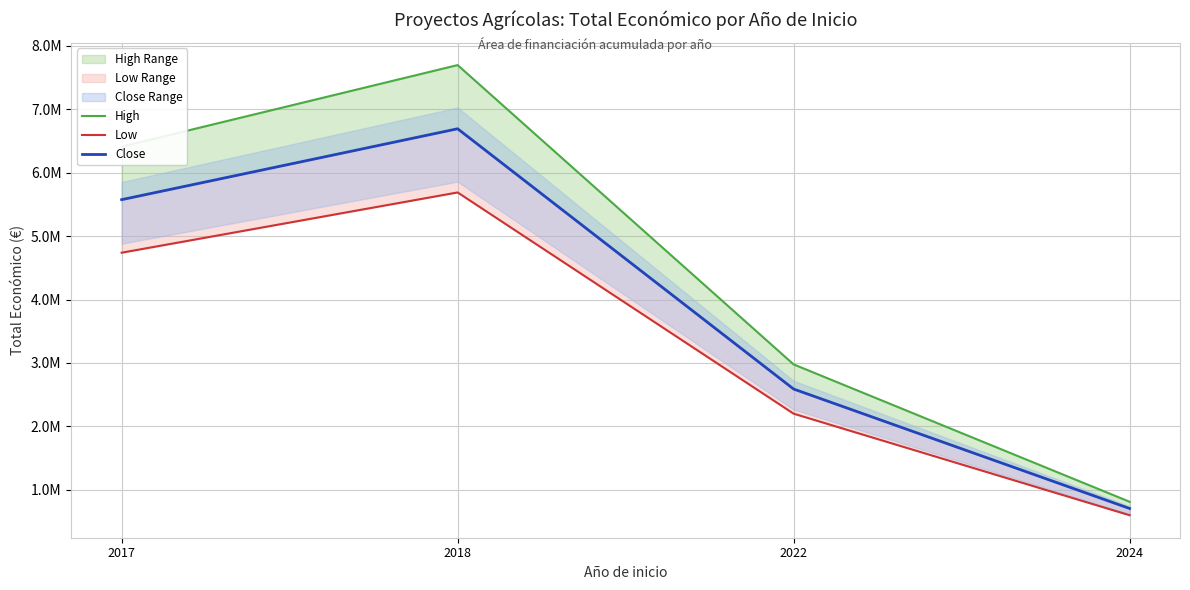

List the labels in order of Low value, smallest first.

2024, 2022, 2017, 2018